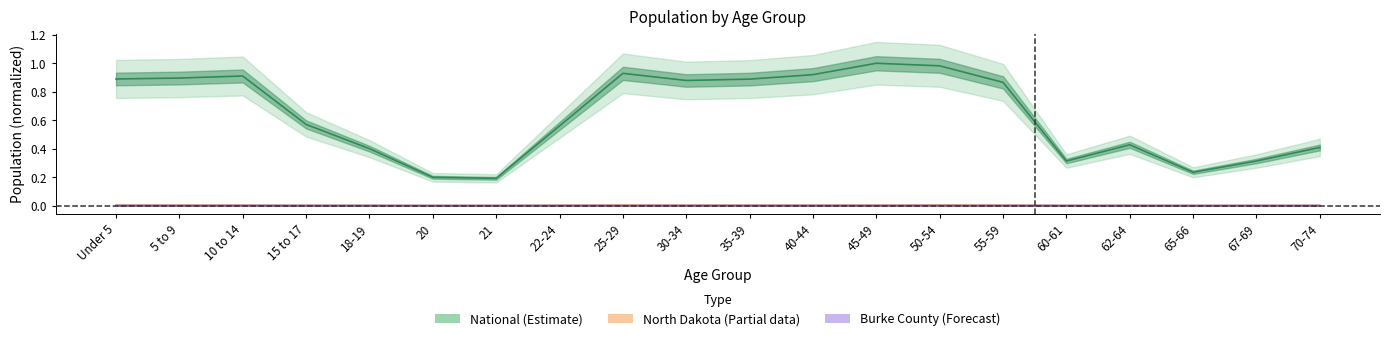

Reading left to right, extract all data points from this chart.

Burke County: Under 5=0.0	5 to 9=0.0	10 to 14=0.0	15 to 17=0.0	18-19=0.0	20=0.0	21=0.0	22-24=0.0	25-29=0.0	30-34=0.0	35-39=0.0	40-44=0.0	45-49=0.0	50-54=0.0	55-59=0.0	60-61=0.0	62-64=0.0	65-66=0.0	67-69=0.0	70-74=0.0
North Dakota: Under 5=0.0	5 to 9=0.0	10 to 14=0.0	15 to 17=0.0	18-19=0.0	20=0.0	21=0.0	22-24=0.0	25-29=0.0	30-34=0.0	35-39=0.0	40-44=0.0	45-49=0.0	50-54=0.0	55-59=0.0	60-61=0.0	62-64=0.0	65-66=0.0	67-69=0.0	70-74=0.0
National: Under 5=0.9	5 to 9=0.9	10 to 14=0.9	15 to 17=0.6	18-19=0.4	20=0.2	21=0.2	22-24=0.6	25-29=0.9	30-34=0.9	35-39=0.9	40-44=0.9	45-49=1.0	50-54=1.0	55-59=0.9	60-61=0.3	62-64=0.4	65-66=0.2	67-69=0.3	70-74=0.4